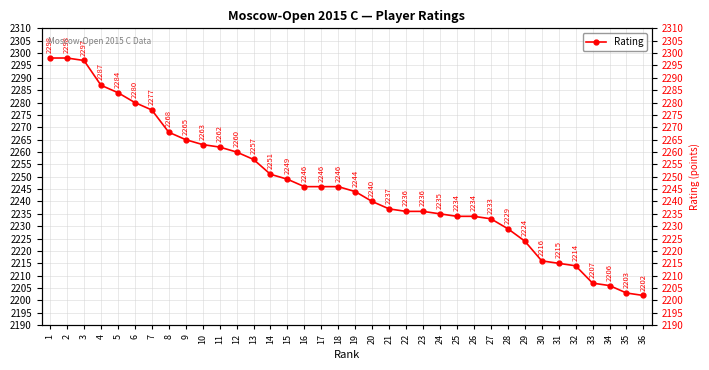

Where is the data nearest to the value 2250?

14